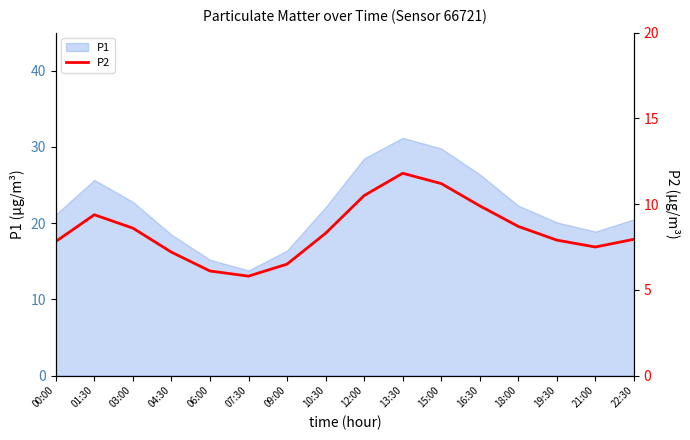

At which category does the data reach its first local valley?

07:30